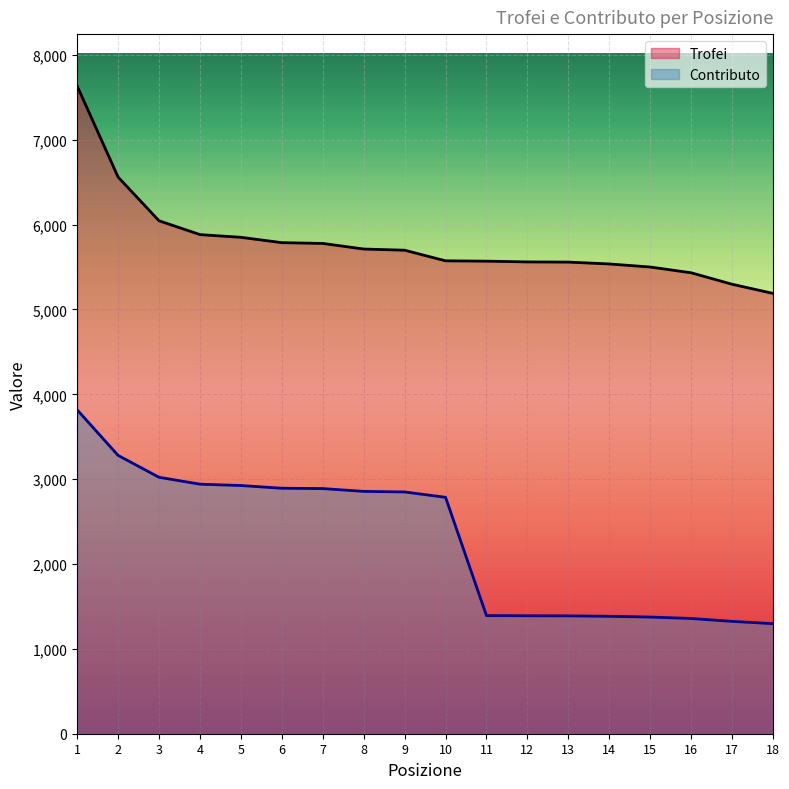

What is the difference between the second highest and minimum values in the Contributo series?

1983